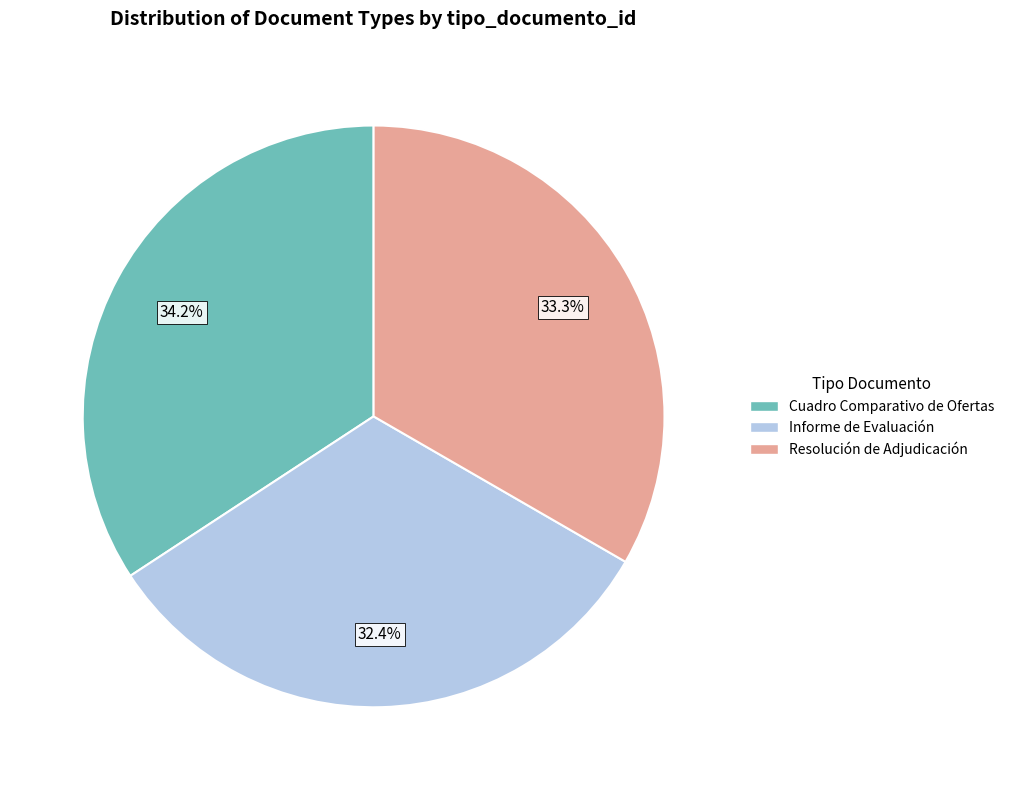

How many slices are in this pie chart?

3